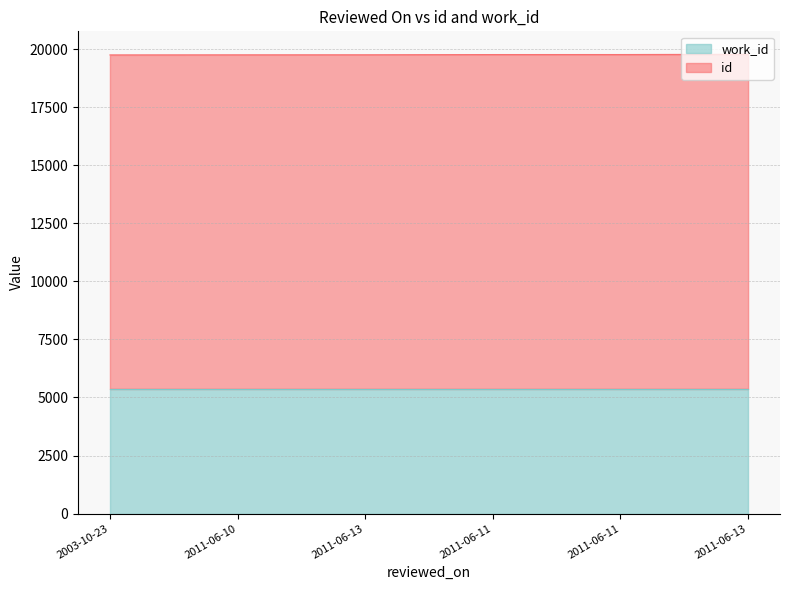

What is the change in value from 2011-06-11 to 2011-06-13?

+10